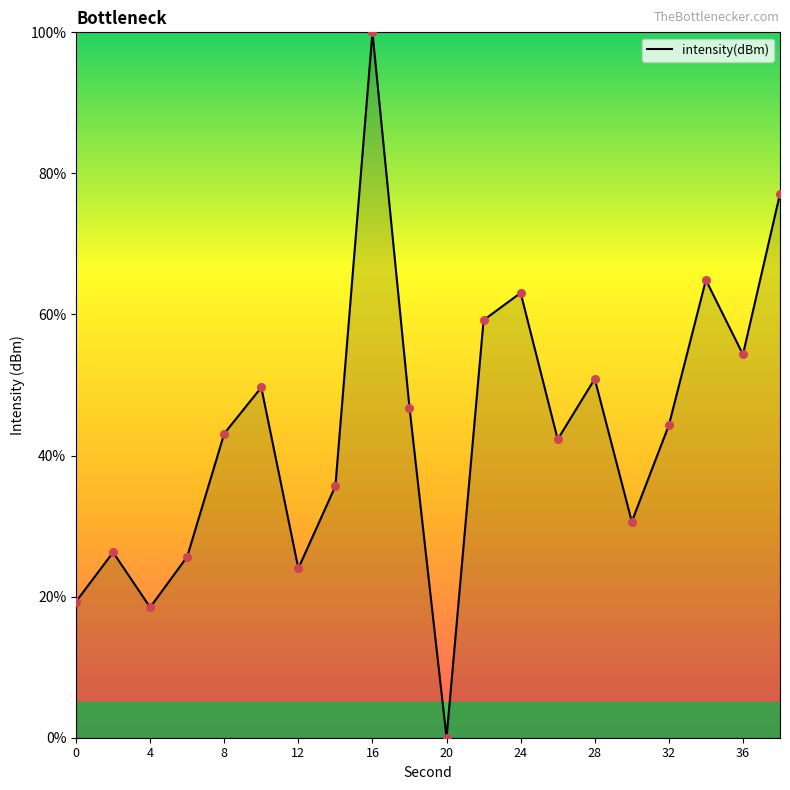

What is the greatest value displayed?

100.0